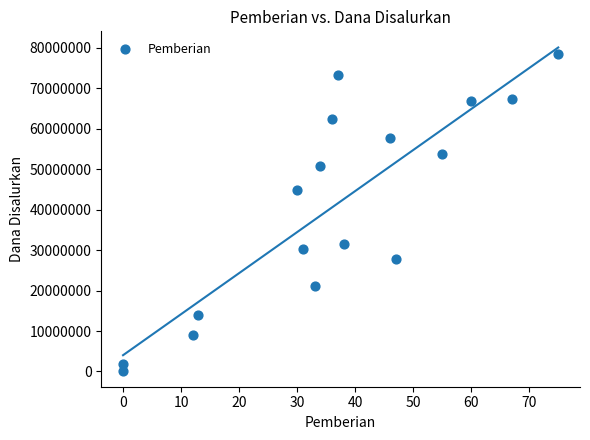

What Y value in the scatter plot is closest to 39375000?

44775000